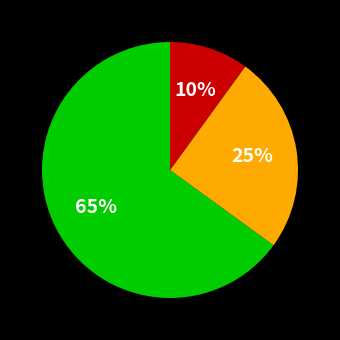

To the nearest percent, what is the average slice percentage?

33%